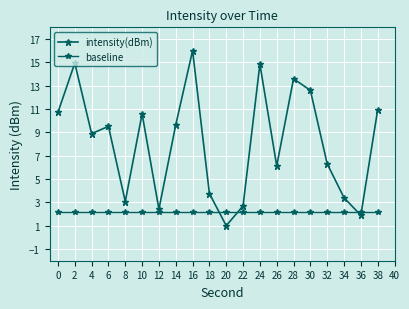

What is the value of the intensity(dBm) point at the 13th from the left?

14.8